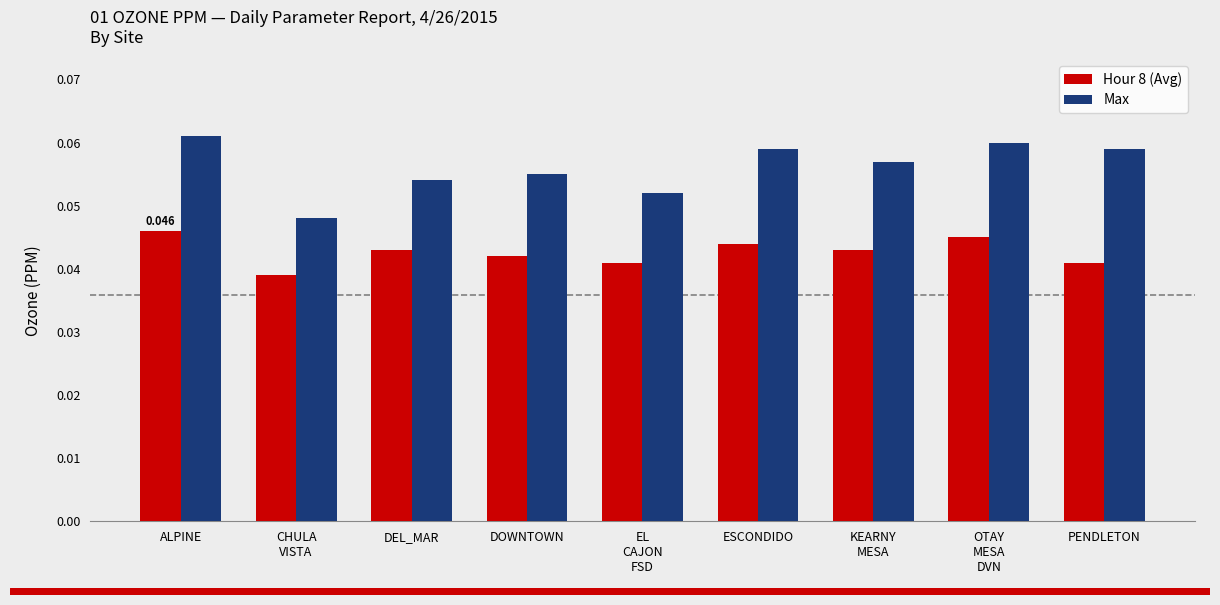

What is the sum of all Max values?

0.5